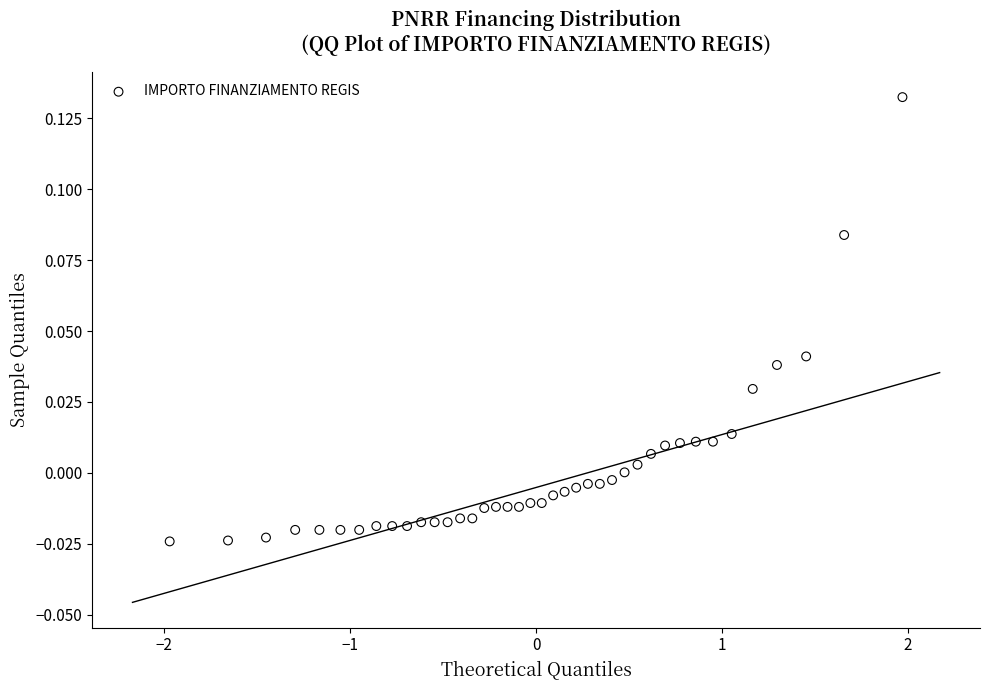

What is the range of X values (max minus min)?

3.9